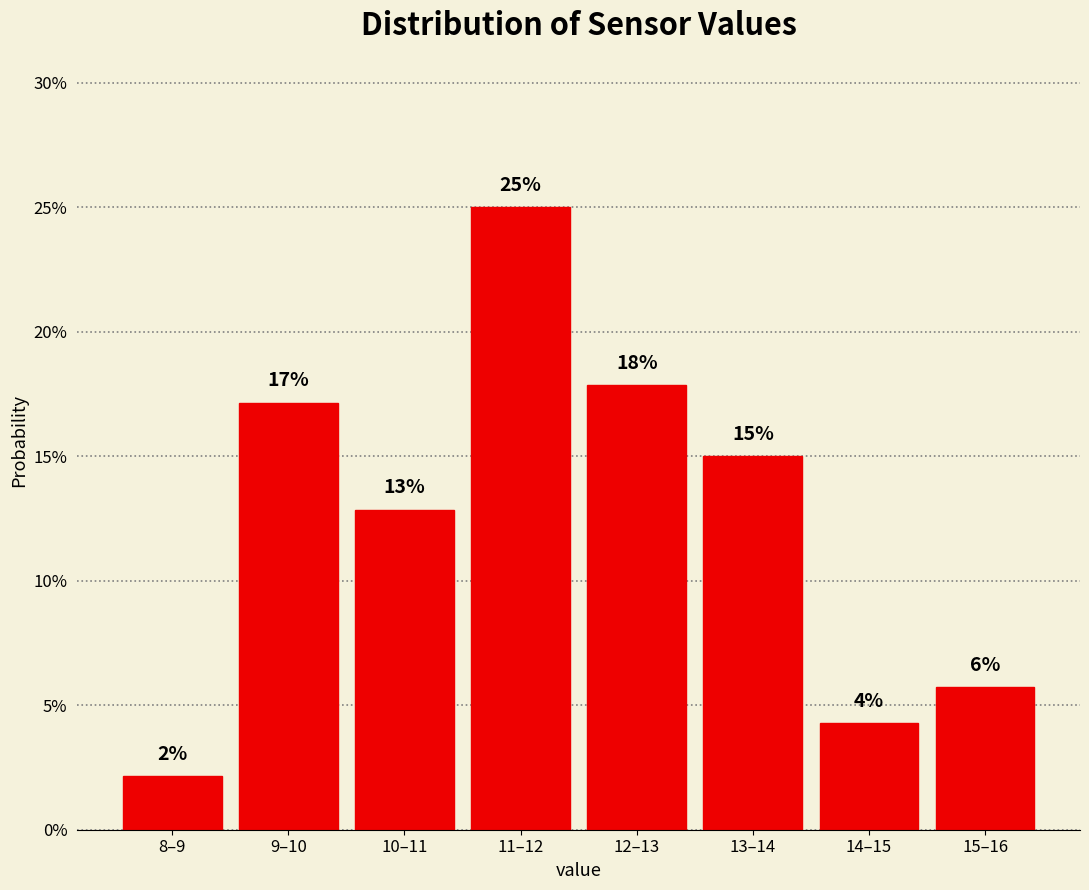

How many bars are there in total?

8